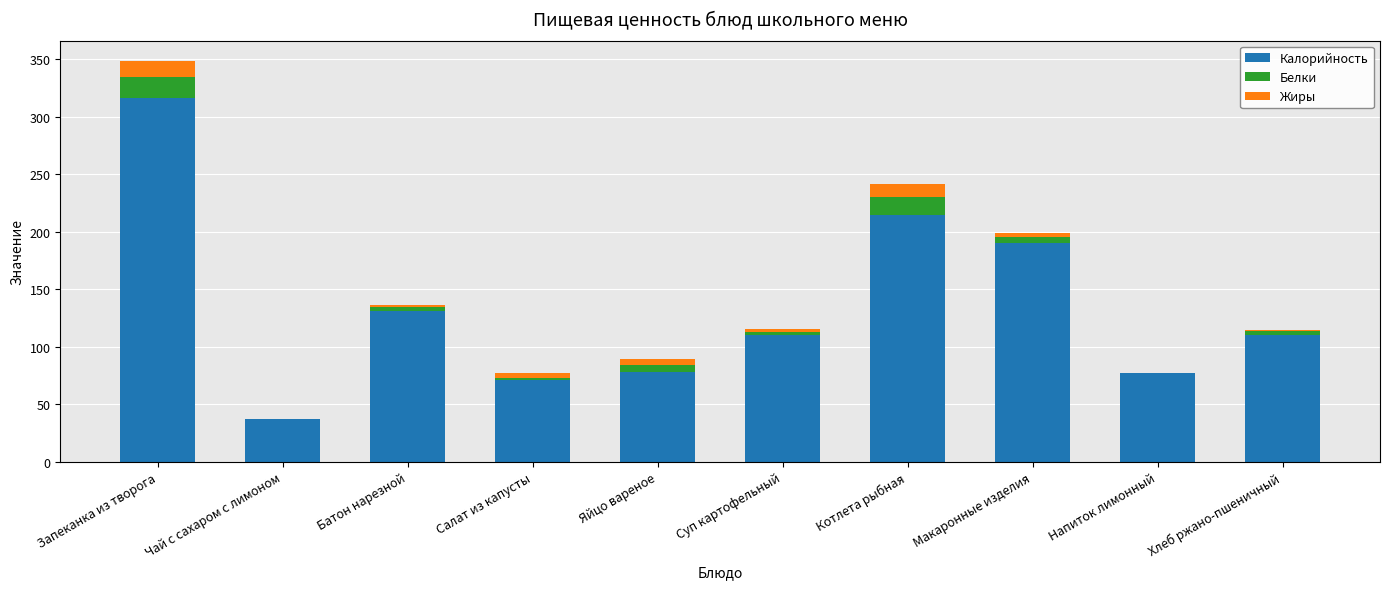

The value of Калорийность at Чай с сахаром с лимоном is 59.7. True or false?

False